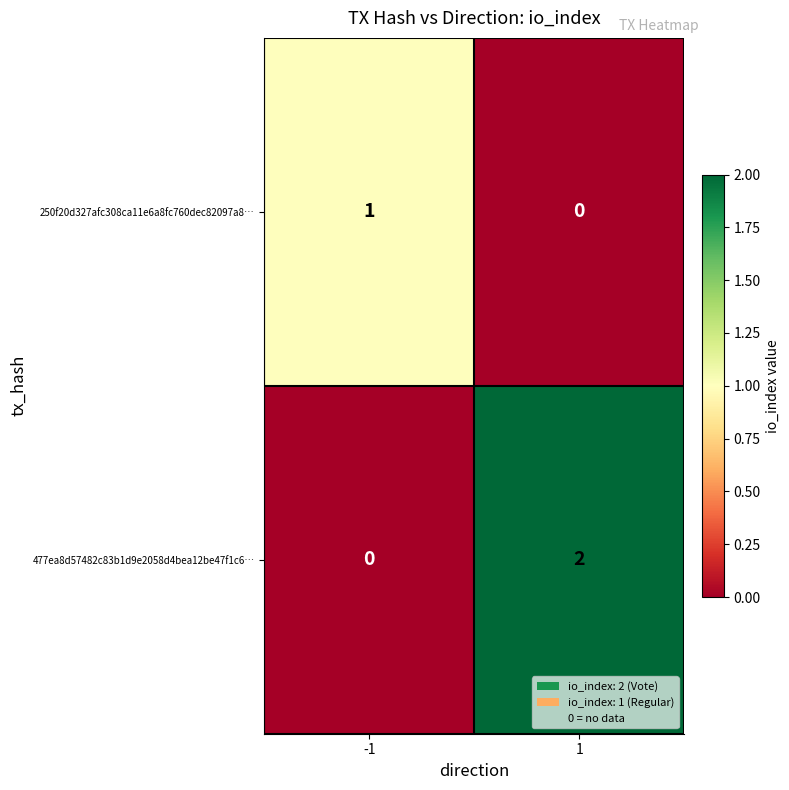

Is it true that 250f20d327afc308ca11e6a8fc760dec82097a8… equals 0 at 1?

True